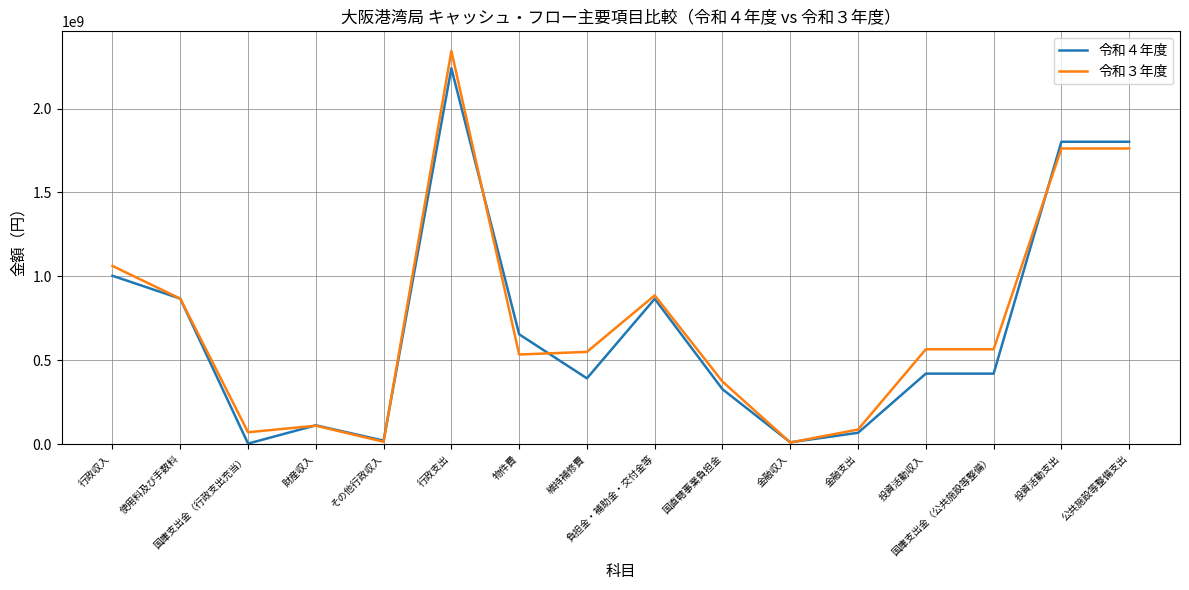

How many values in the 令和４年度 series are below 420174683?

8